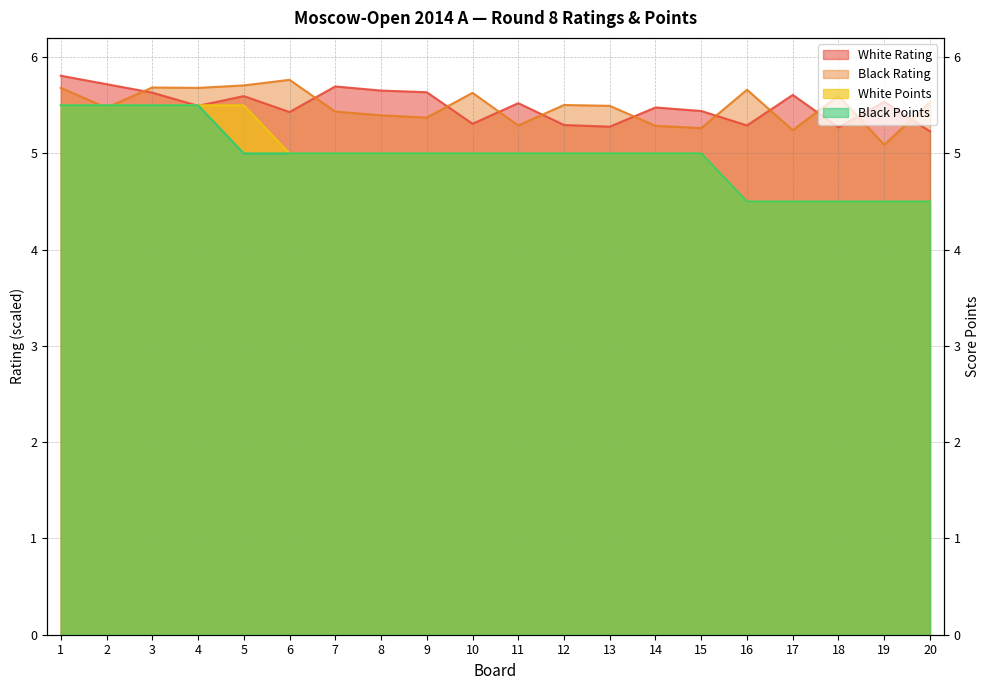

Between 3 and 14, which series saw the biggest shift?

White Points